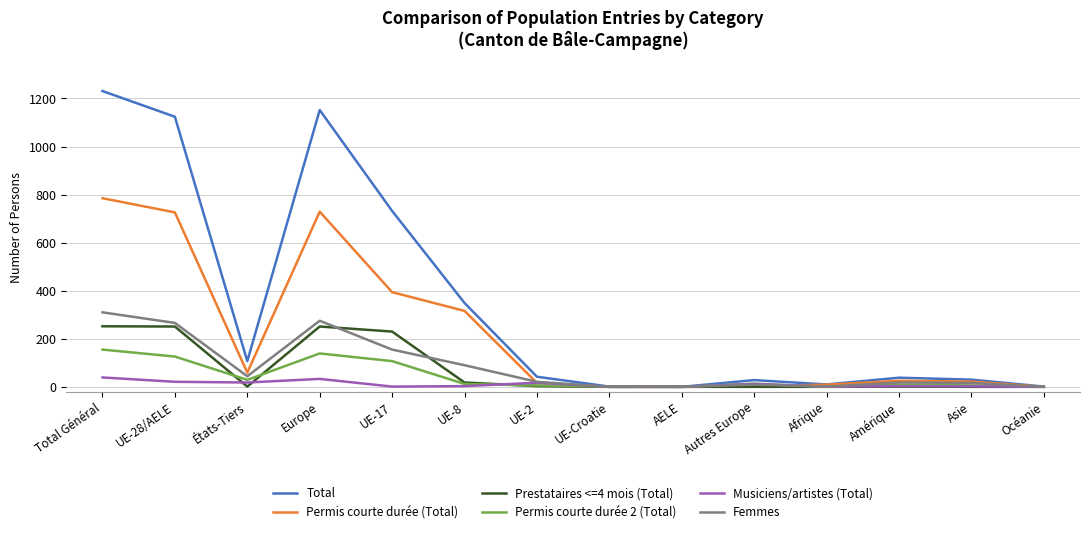

What is the total value across all series at Total Général?

2772